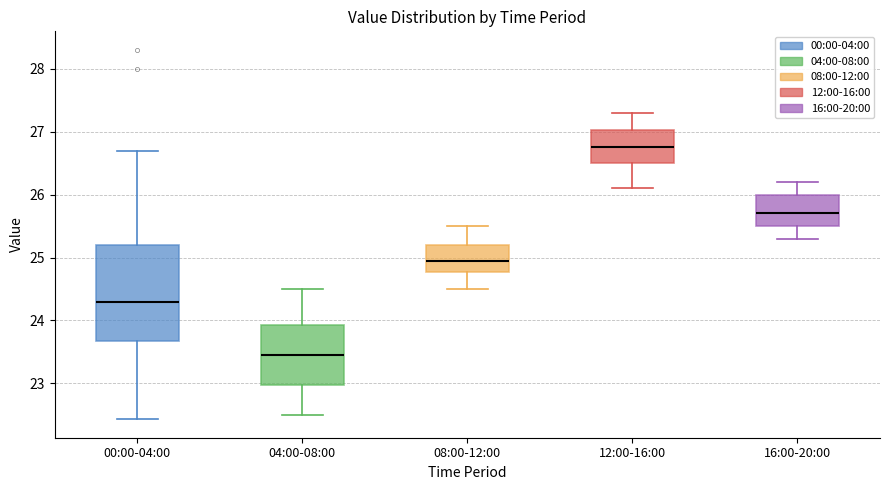

Reading left to right, read every box against the y-axis: the position of its median line, the range the box covers, and the ends of its whiskers. The values are not printed on the chart, so give them approximately, as read against the axis.

00:00-04:00: median 24.3, box 23.7 to 25.2, whiskers 22.4 to 26.7
04:00-08:00: median 23.5, box 23.0 to 23.9, whiskers 22.5 to 24.5
08:00-12:00: median 25.0, box 24.8 to 25.2, whiskers 24.5 to 25.5
12:00-16:00: median 26.8, box 26.5 to 27.0, whiskers 26.1 to 27.3
16:00-20:00: median 25.7, box 25.5 to 26.0, whiskers 25.3 to 26.2